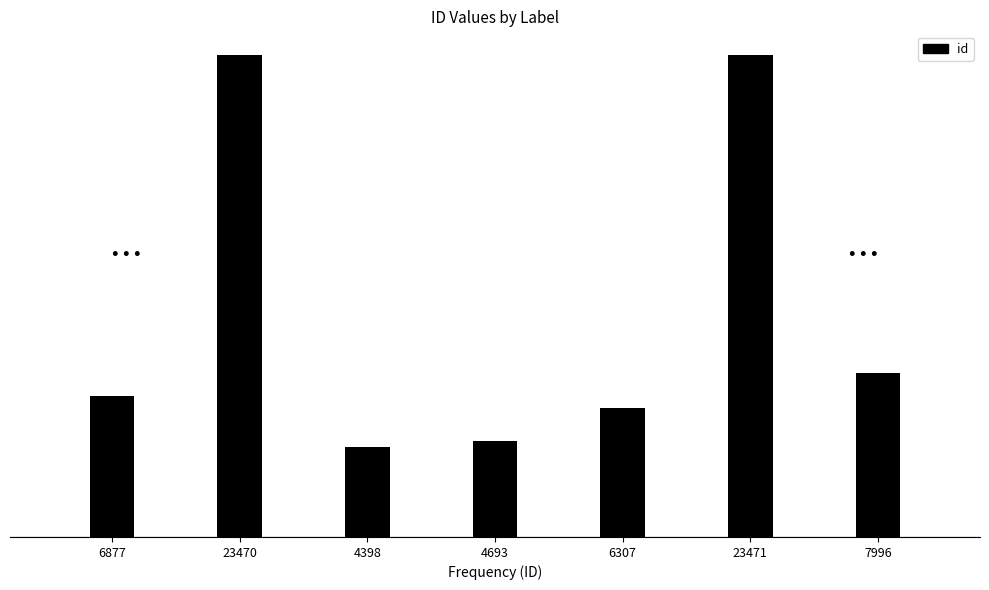

Which label corresponds to the smallest value in the chart?

4398